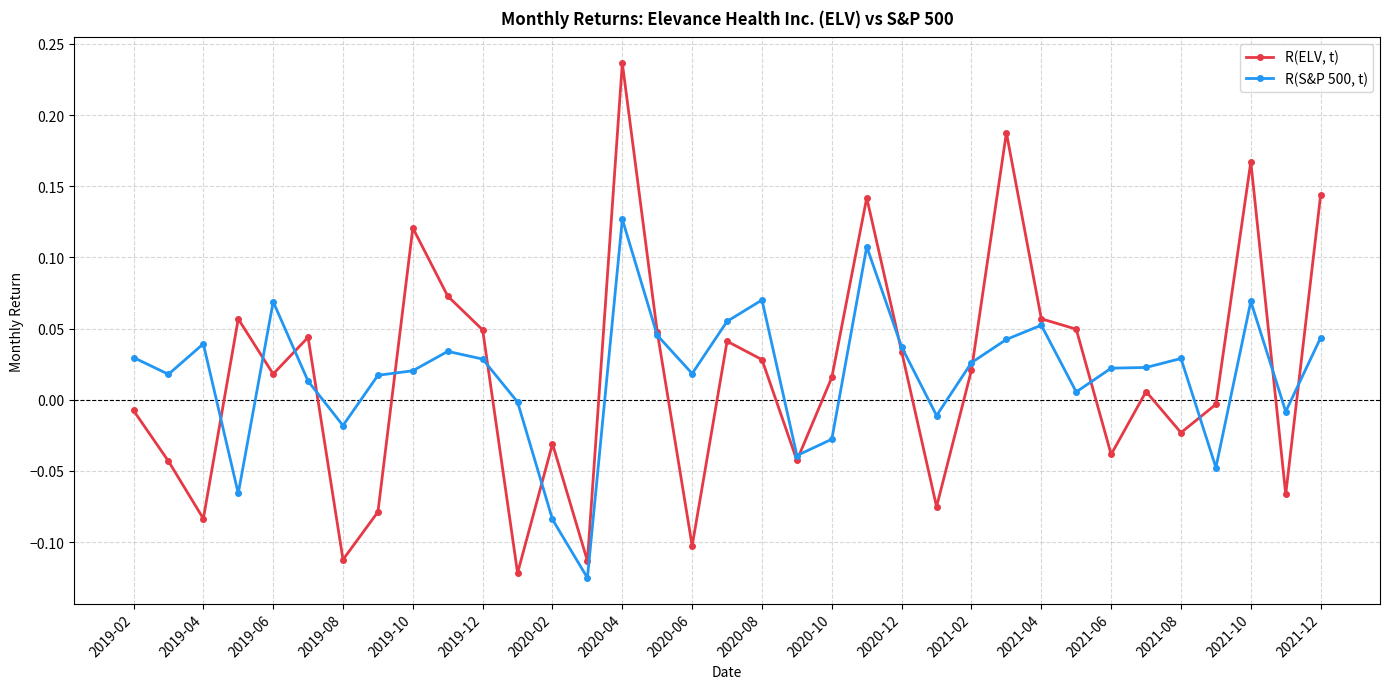

Does the chart have visible grid lines?

Yes